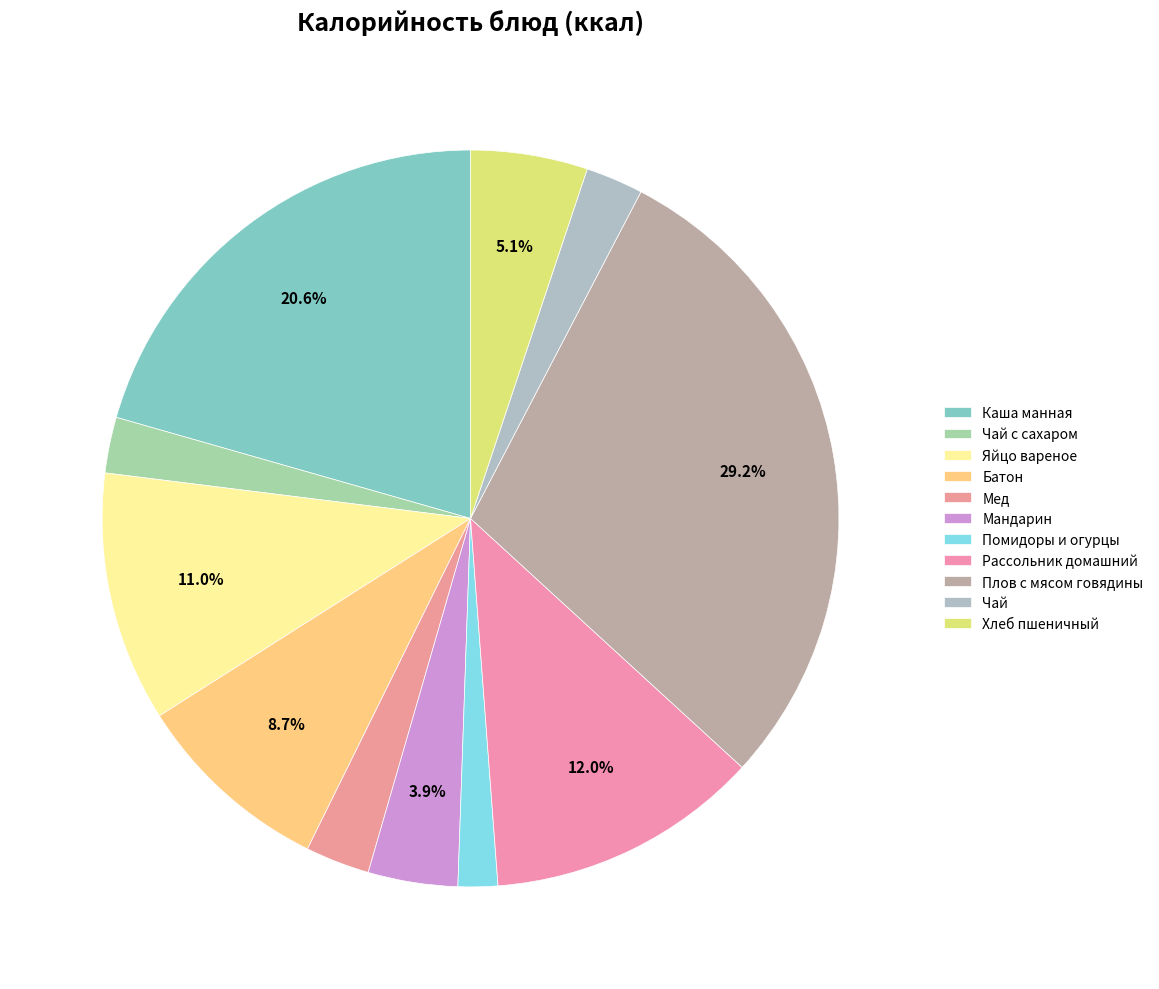

Which slice is the smallest?

Помидоры и огурцы